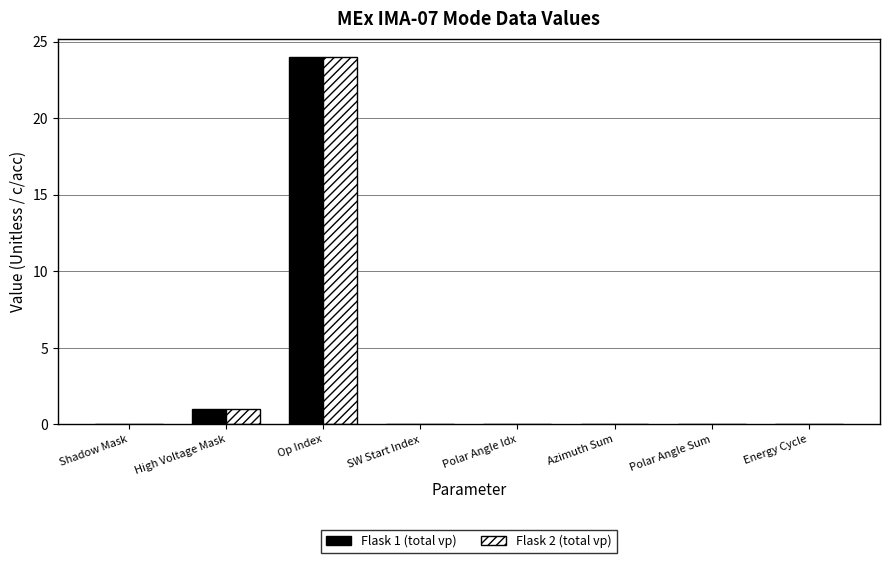

At which label is Flask 2 (total vp) closest to 12?

High Voltage Mask